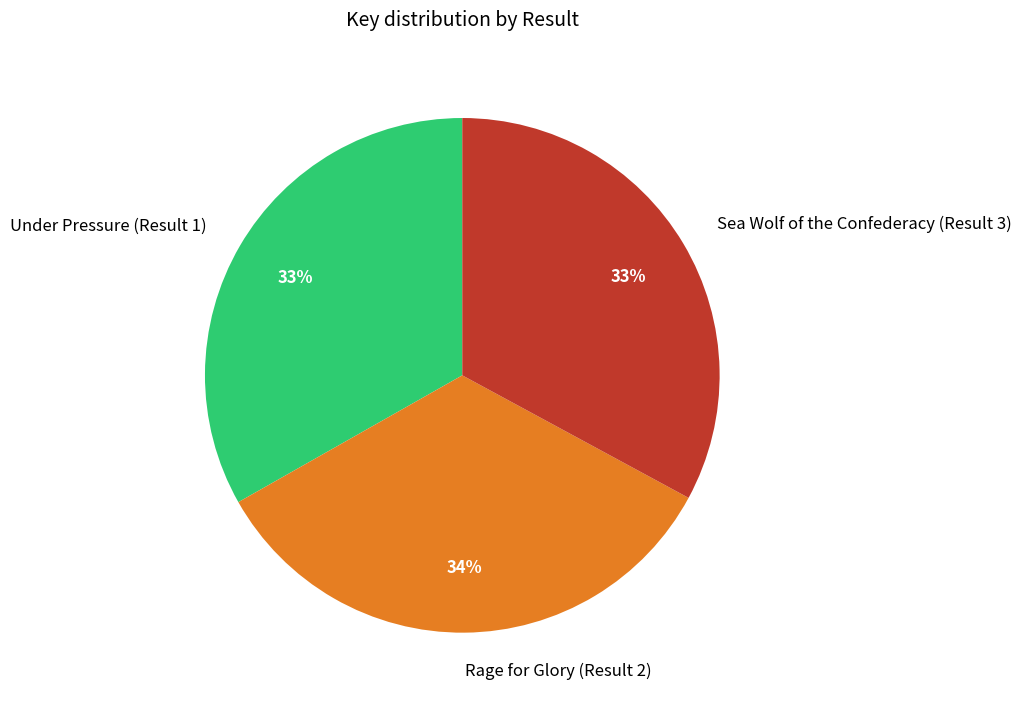

Which slice is the largest?

Rage for Glory (Result 2)